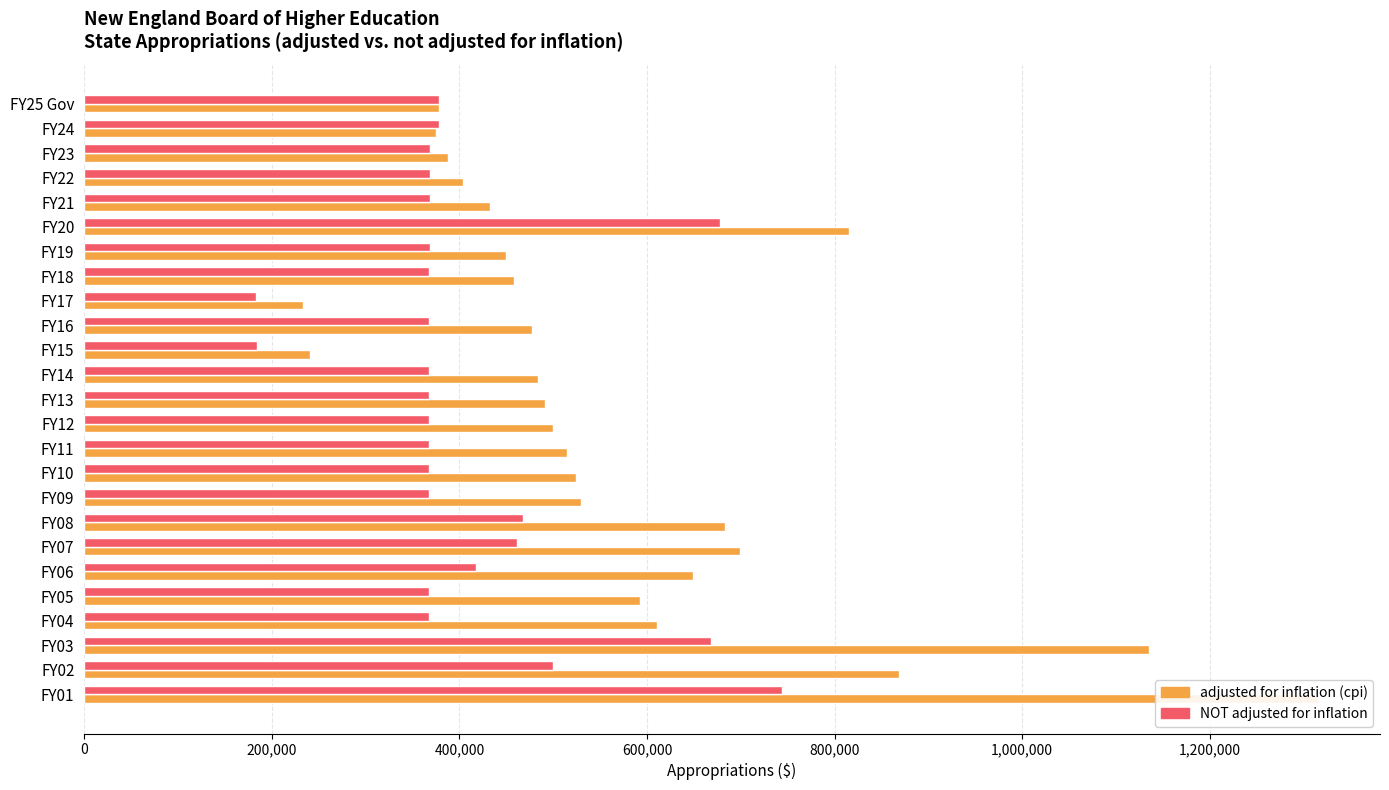

Rank the series by their maximum value, from highest to lowest.

adjusted for inflation (cpi), NOT adjusted for inflation